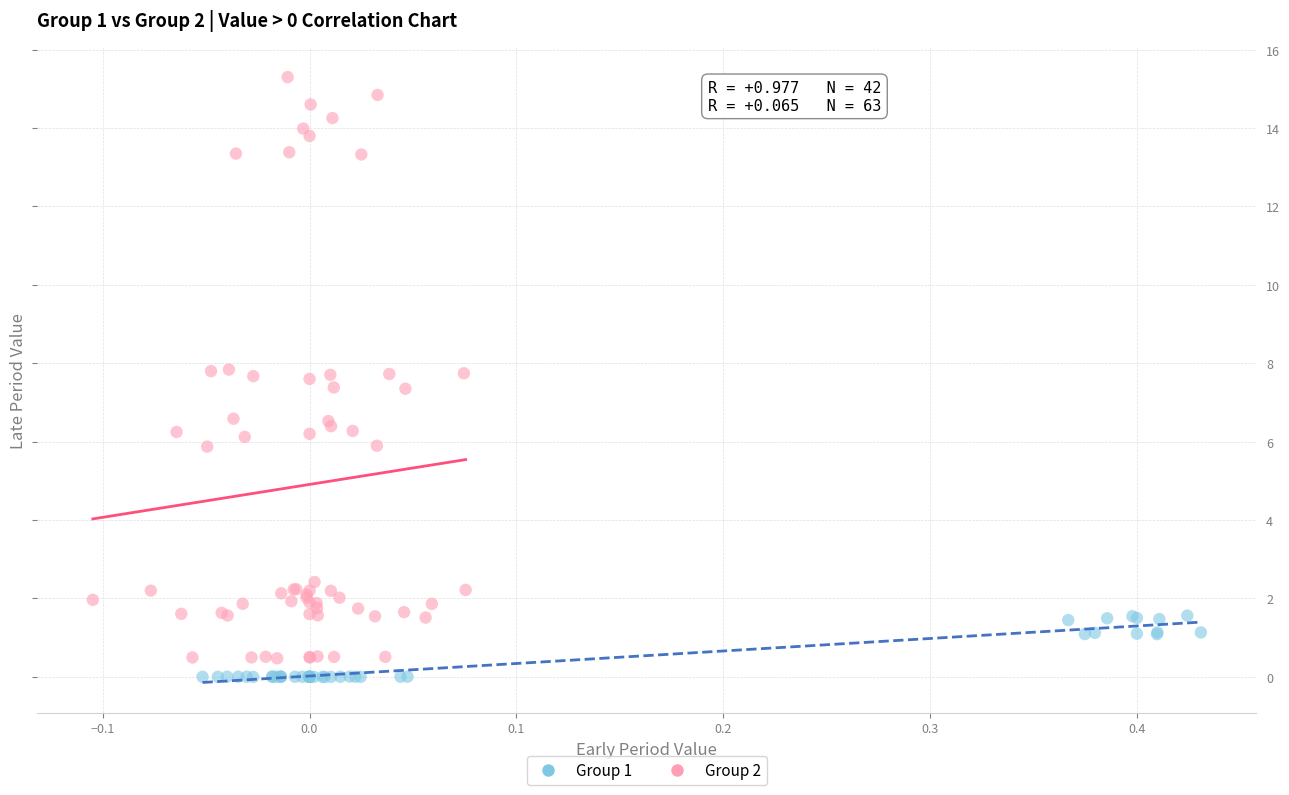

What are all the series names shown in the legend?

Group 1, Group 2